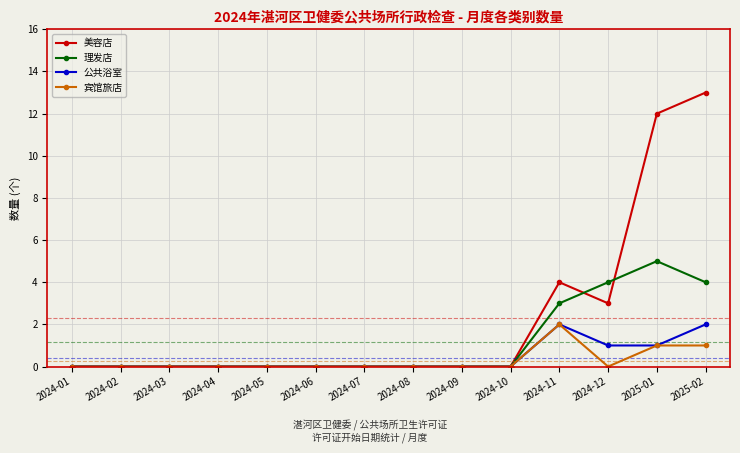

The 美容店 series shows 8 at 2024-09. True or false?

False